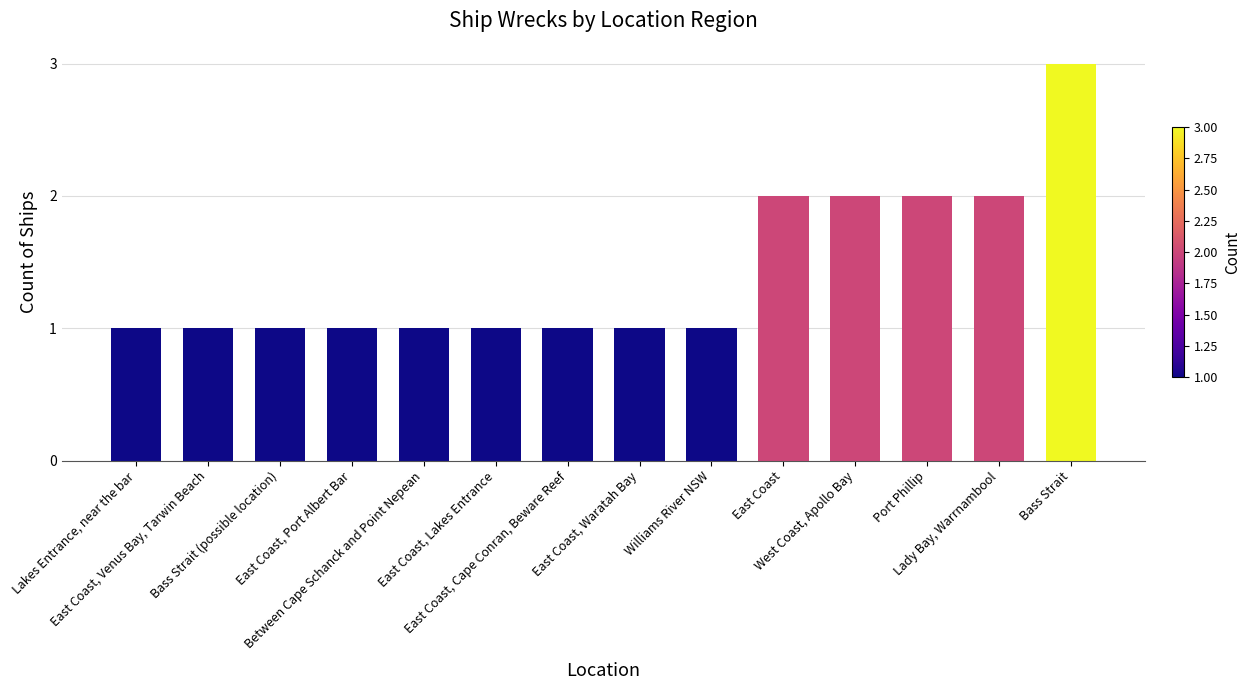

What is the ratio of the value at Williams River NSW to the value at West Coast, Apollo Bay?

0.5